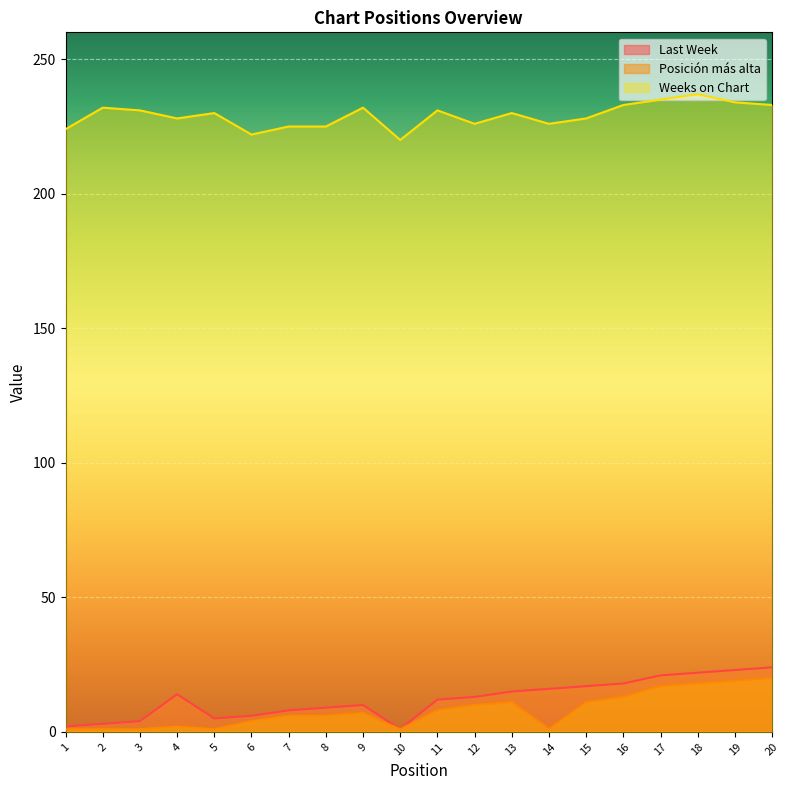

What is the difference between the highest and lowest values at 18?

219